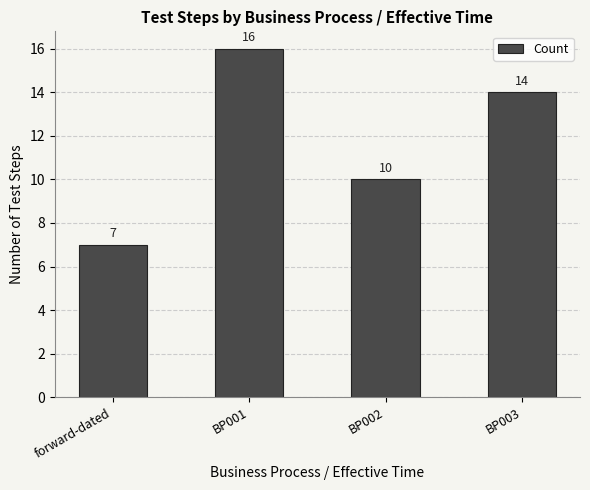

Reading left to right, transcribe all the data shown in this chart.

forward-dated=7	BP001=16	BP002=10	BP003=14